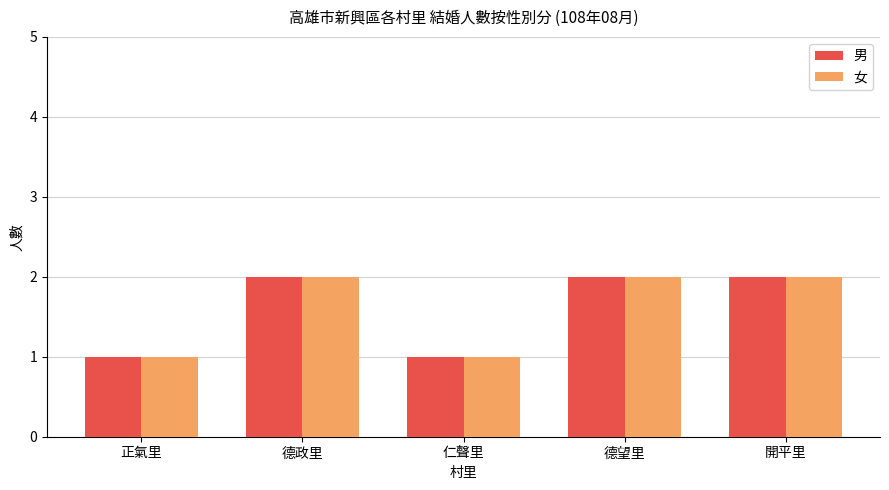

True or false: 男 has a value of 0 at 正氣里.

False